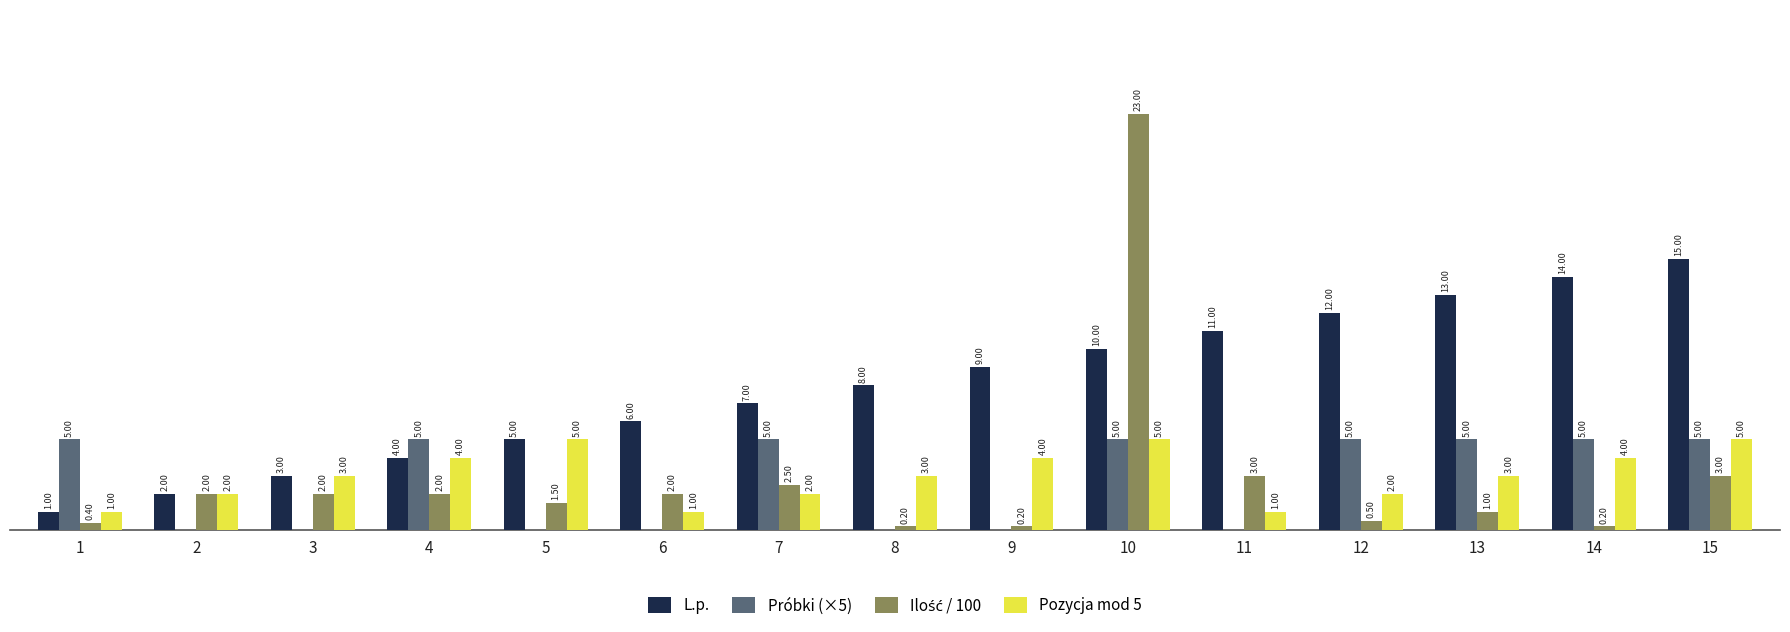

Which series has the largest total across all categories?

L.p.